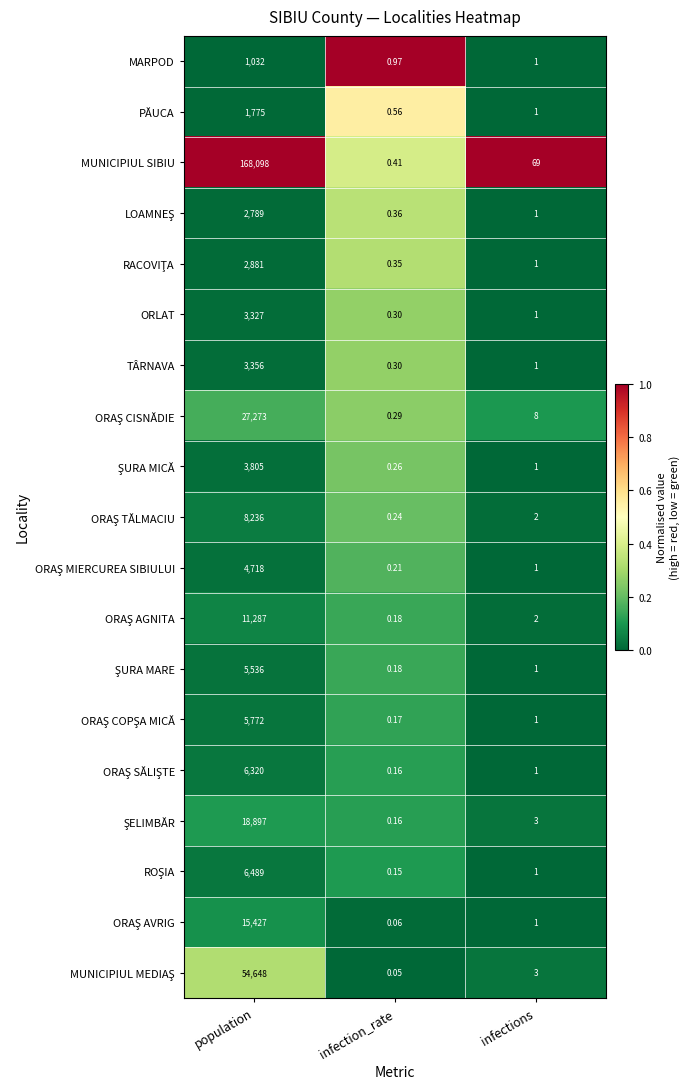

At which category does the chart reach its peak across all series?

population